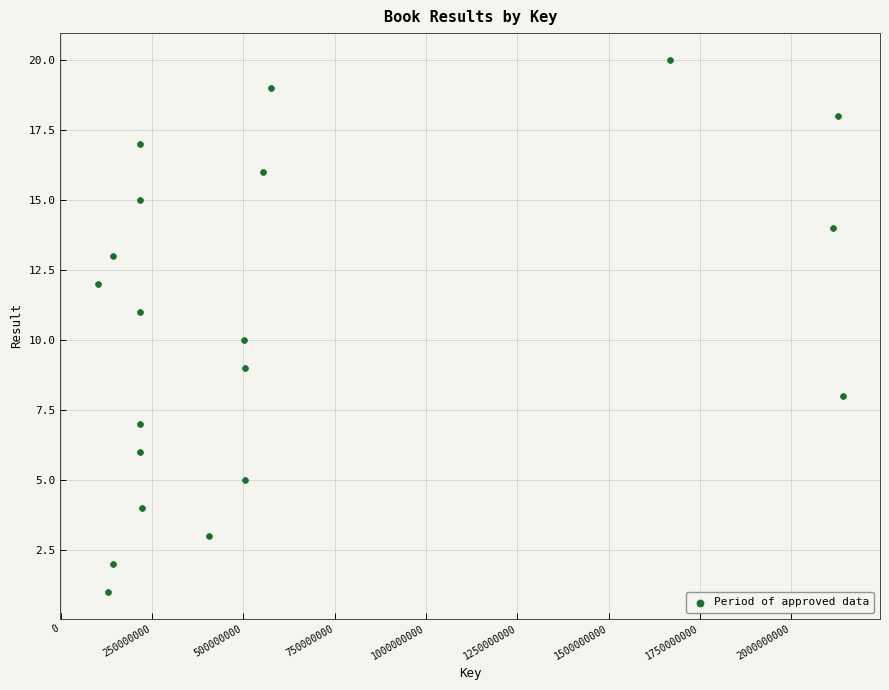

What is the range of Y values (max minus min)?

19